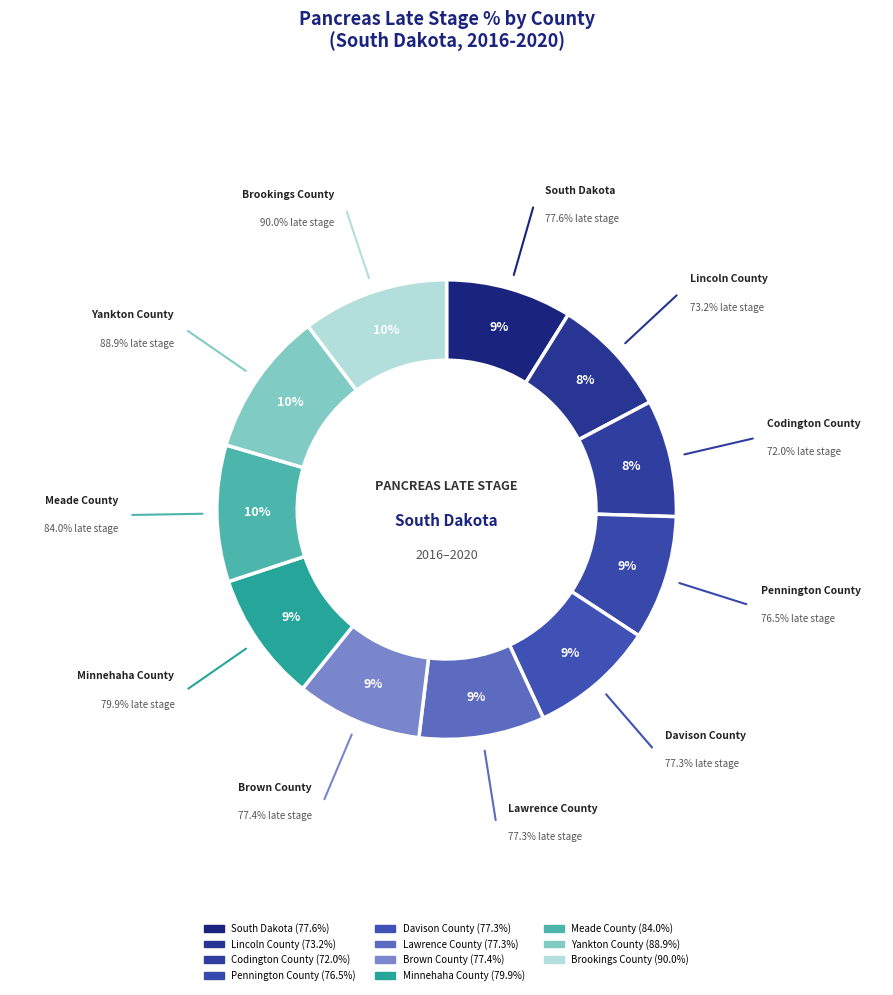

What percentage is the Brown County slice, to the nearest percent?

9%